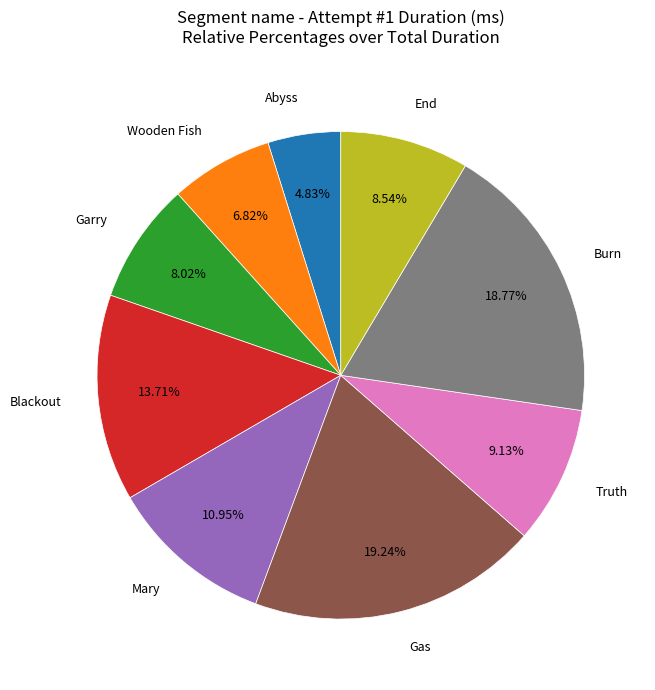

Is there any slice that represents more than half of the pie?

No